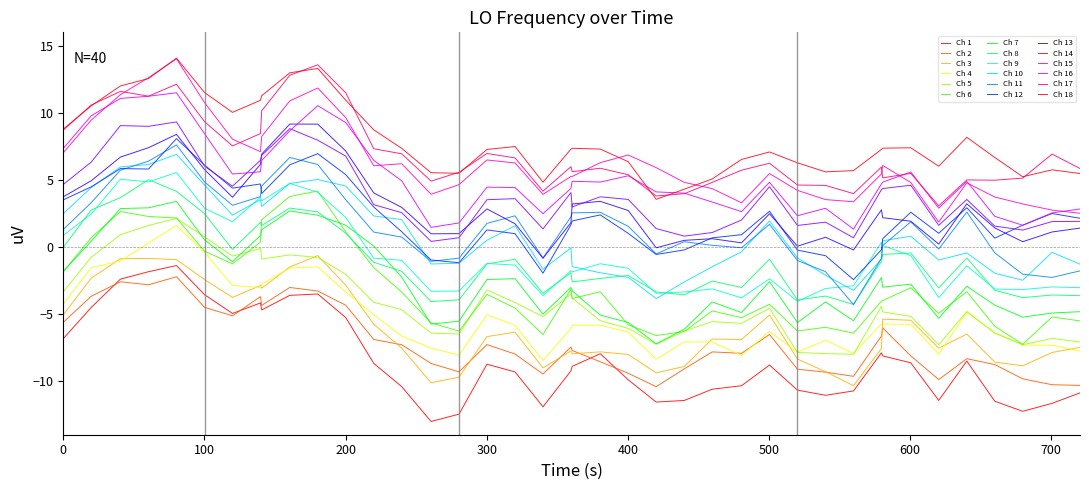

How many lines are shown in the chart?

18